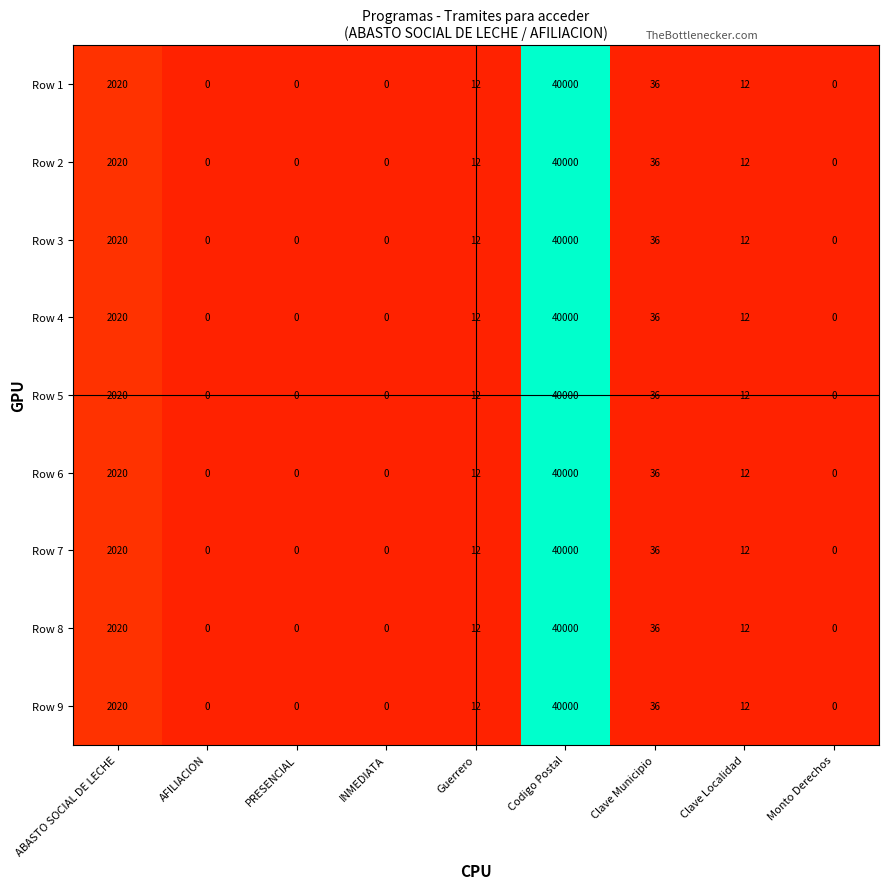

What is the difference between the second highest and second lowest values in the Row 5 series?

2020